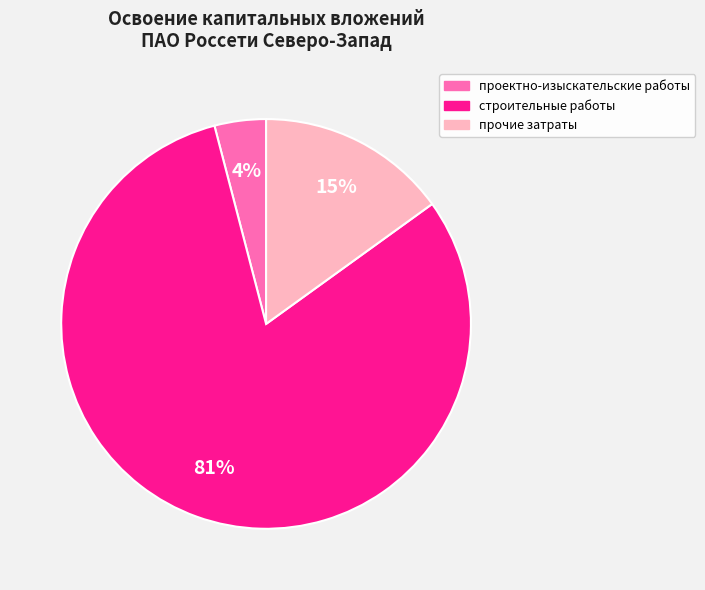

The проектно-изыскательские работы slice represents 4% of the pie. True or false?

True